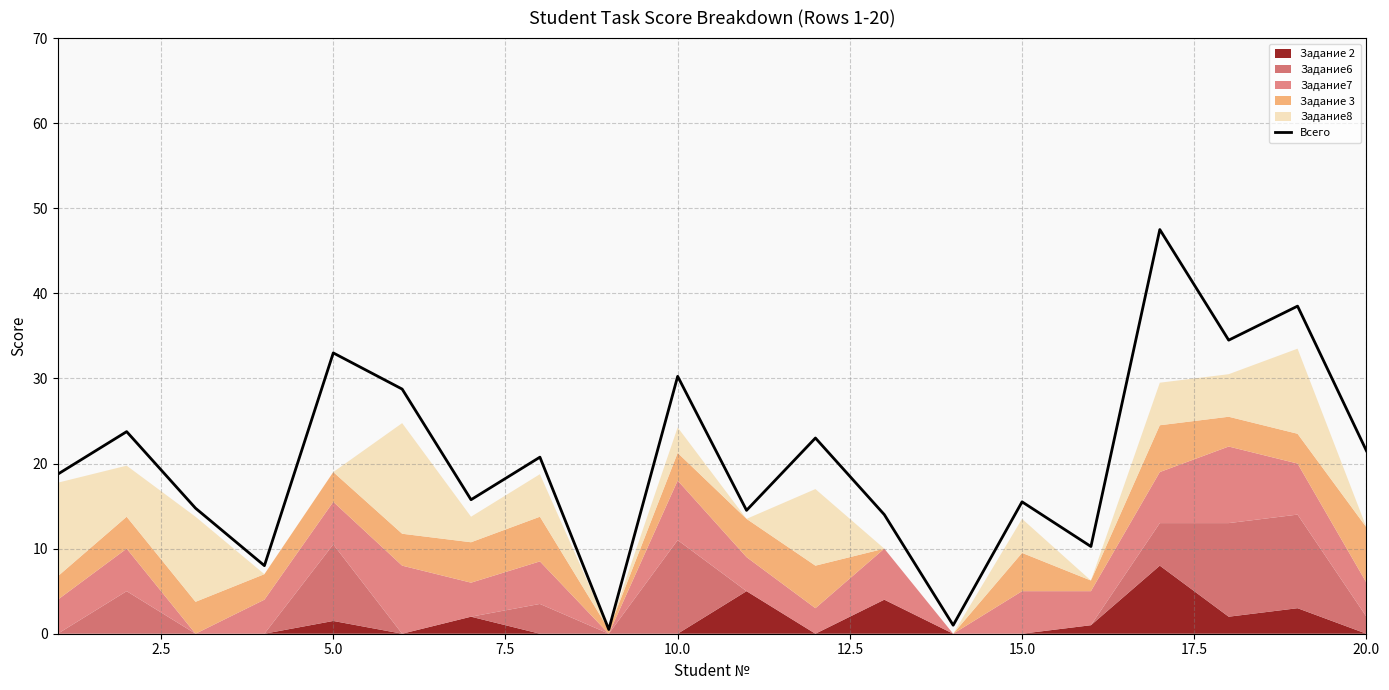

How many lines are shown in the chart?

1